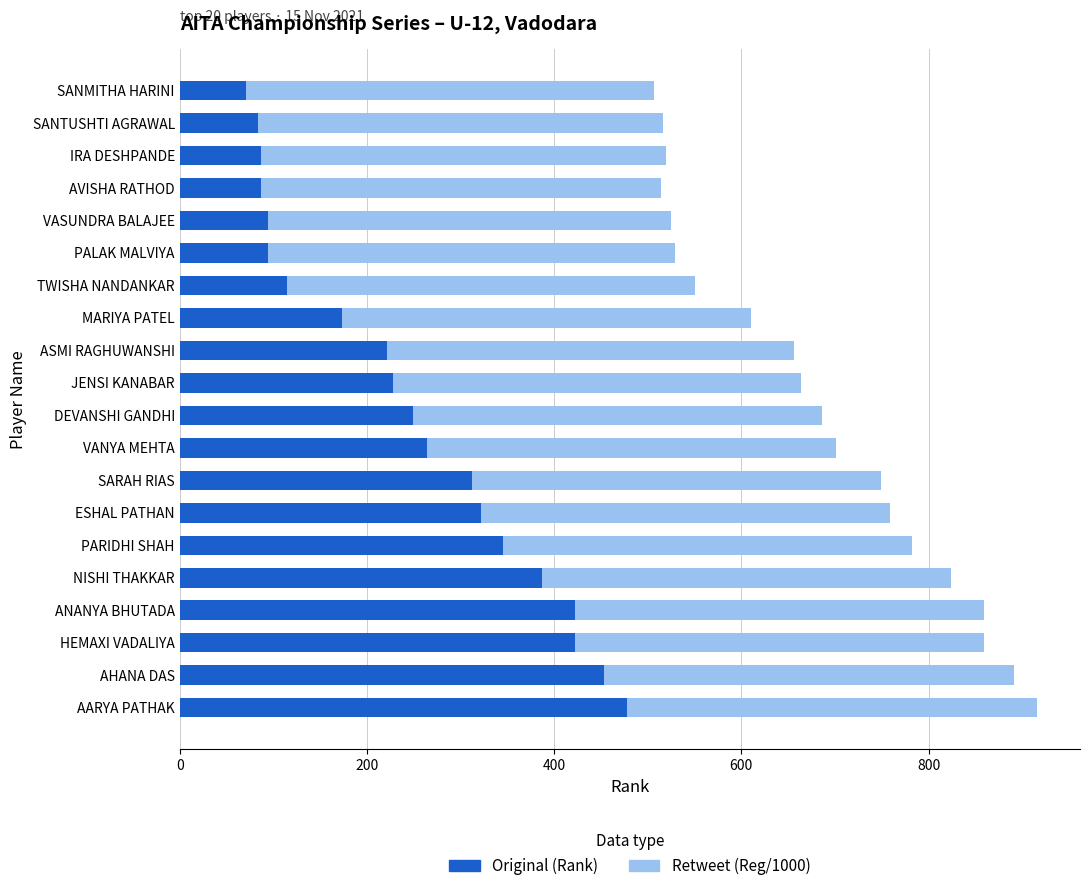

What is the total value across all series at PALAK MALVIYA?

529